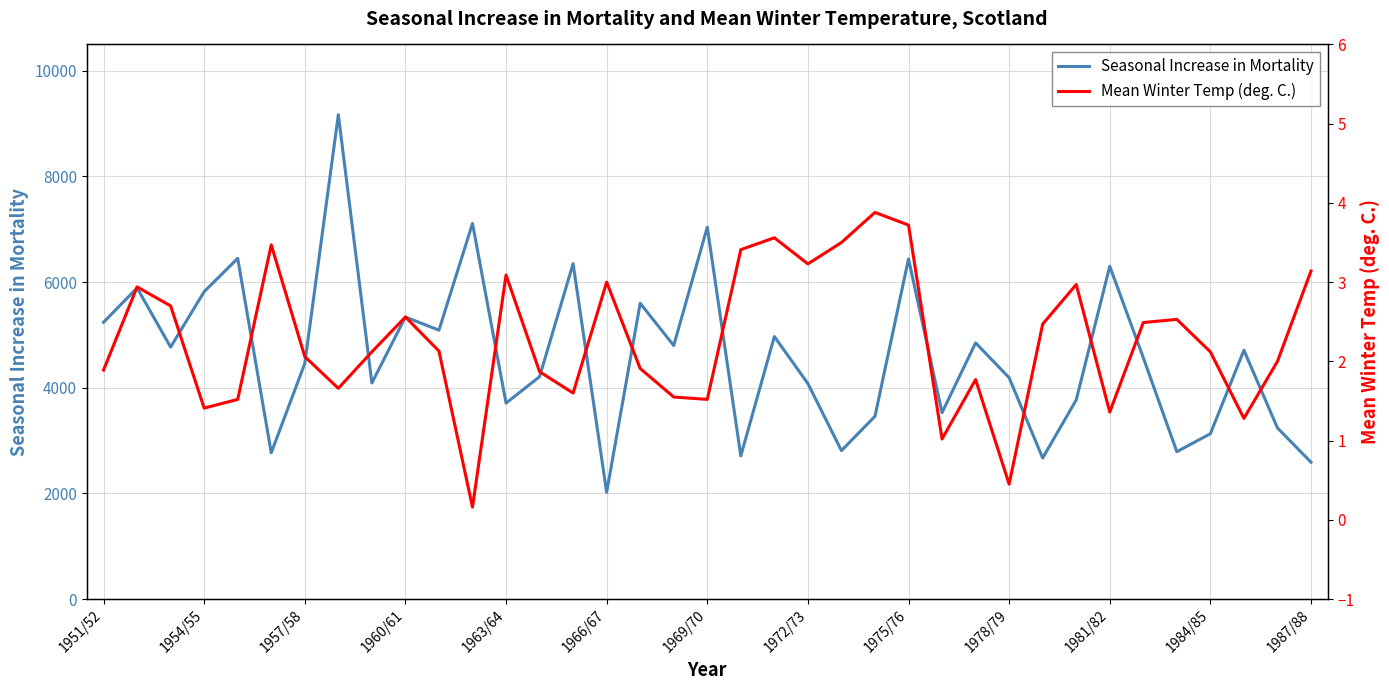

What are all the series names shown in the legend?

Seasonal Increase in Mortality, Mean Winter Temp (deg. C.)